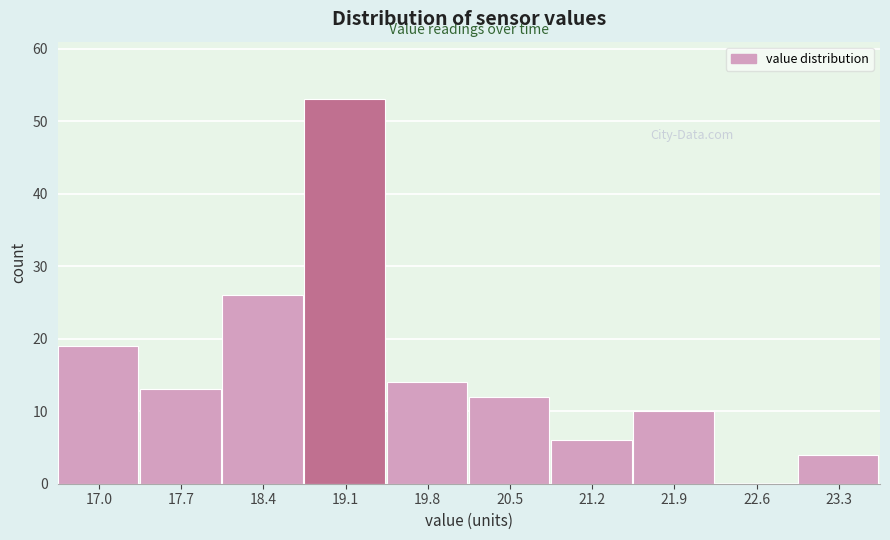

Reading left to right, transcribe all the data shown in this chart.

17.0=19	17.7=13	18.4=26	19.1=53	19.8=14	20.5=12	21.2=6	21.9=10	22.6=0	23.3=4